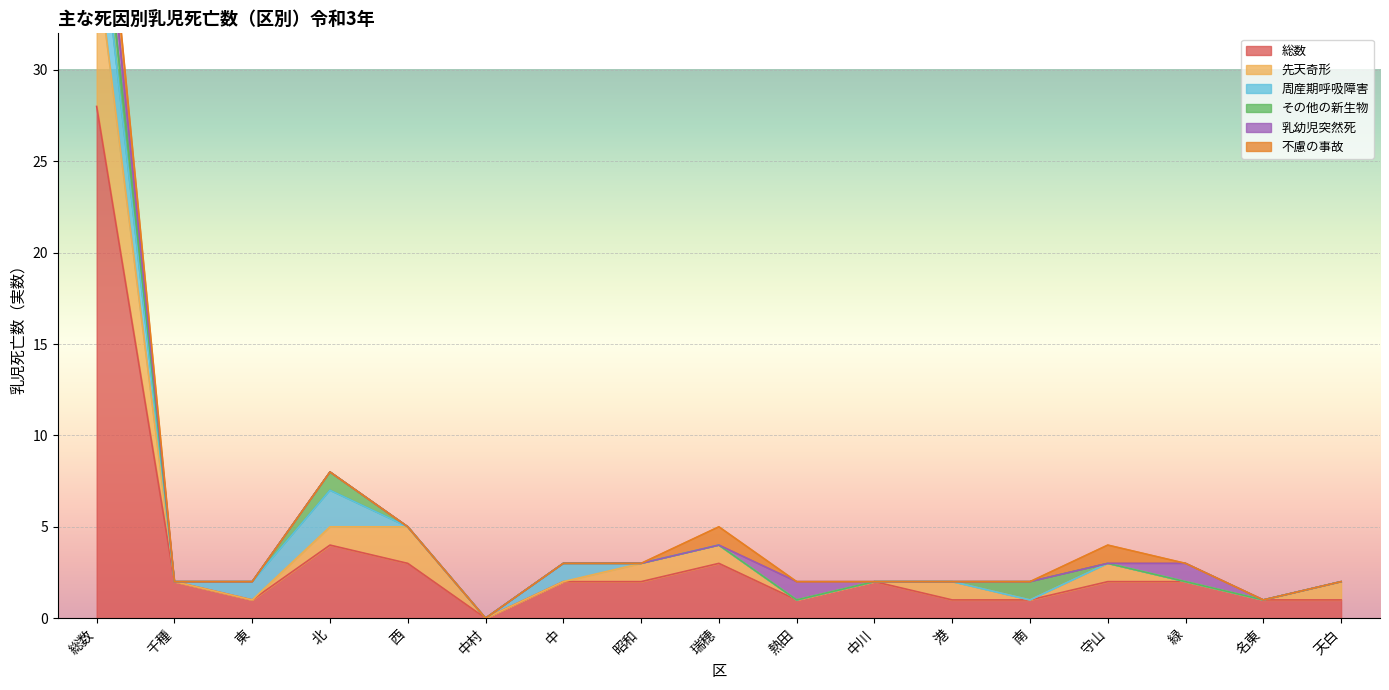

How many data points does each series have?

17